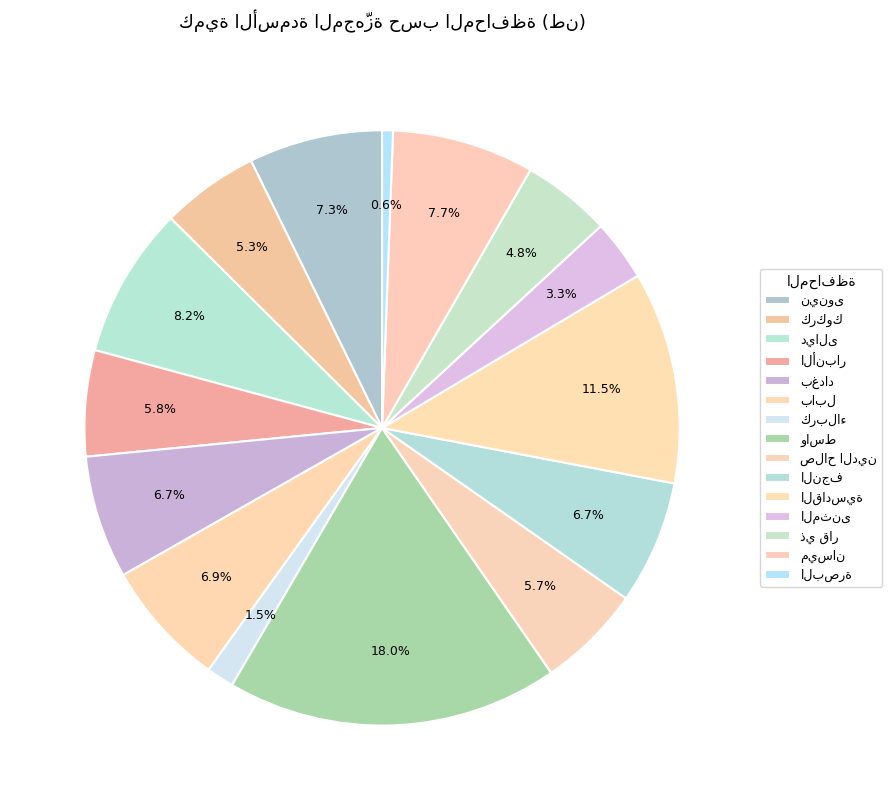

Rank the categories by value from lowest to highest.

البصرة, كربلاء, المثنى, ذي قار, كركوك, صلاح الدين, الأنبار, بغداد, النجف, بابل, نينوى, ميسان, ديالى, القادسية, واسط